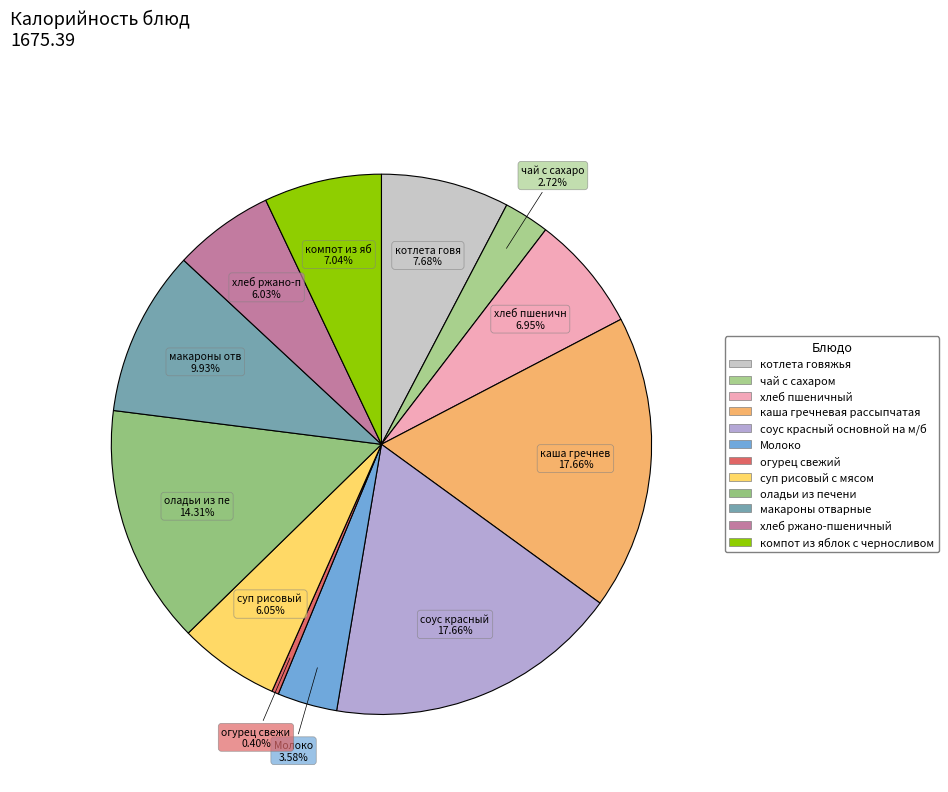

To the nearest percent, what percentage of the pie is макароны отварные?

10%